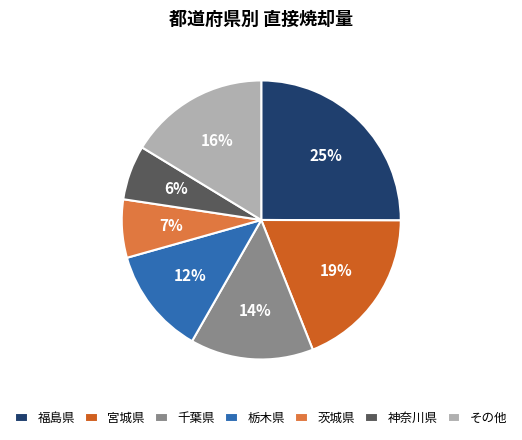

Count the number of slices in the pie.

7